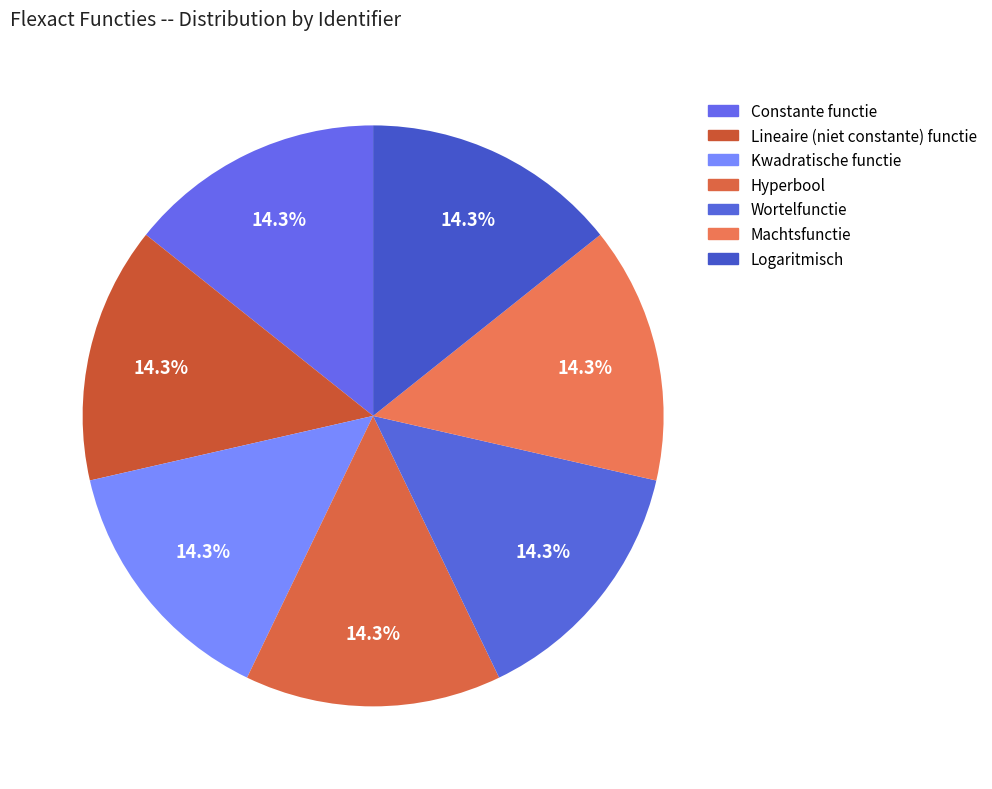

Count the number of slices in the pie.

7